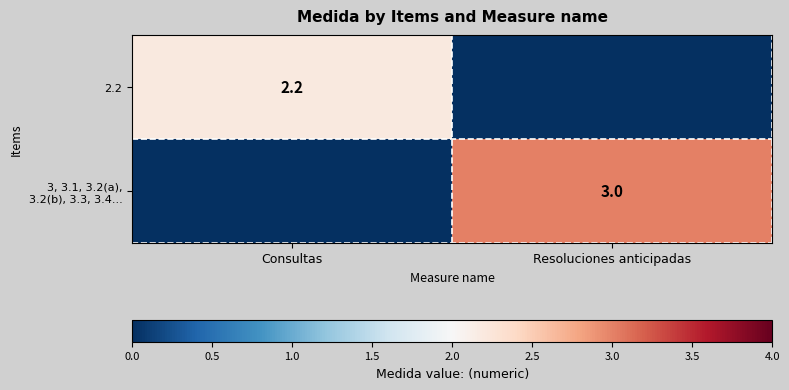

What is the greatest value displayed?

3.0